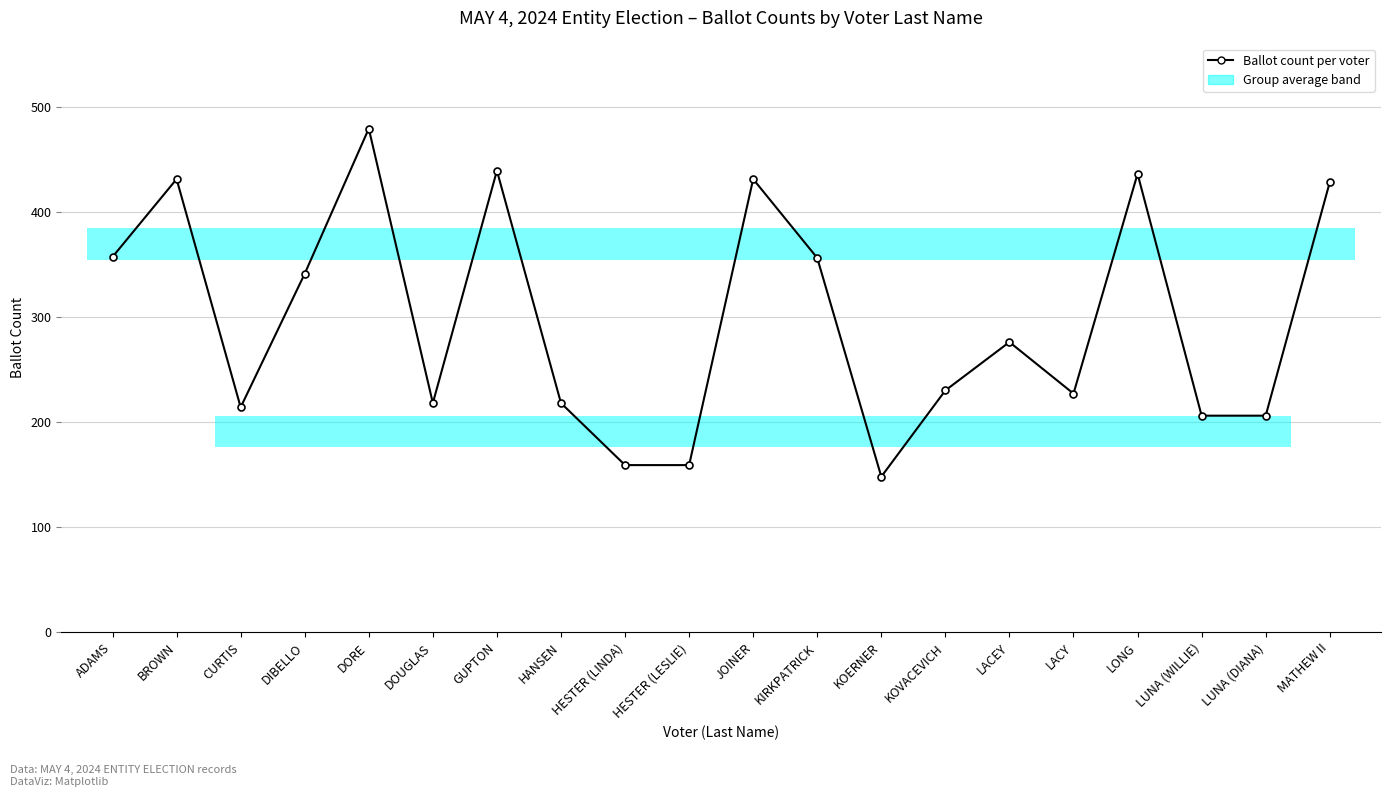

The chart shows a value of 431 at BROWN. True or false?

True